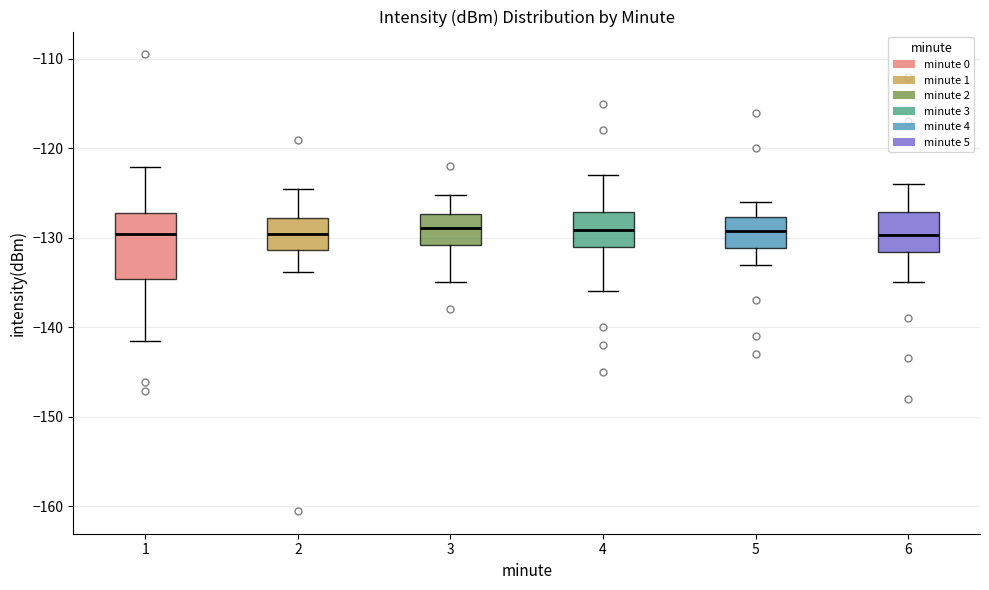

Reading left to right, read every box against the y-axis: the position of its median line, the range the box covers, and the ends of its whiskers. The values are not printed on the chart, so give them approximately, as read against the axis.

1: median -130, box -135 to -127, whiskers -142 to -122
2: median -130, box -131 to -128, whiskers -134 to -125
3: median -129, box -131 to -127, whiskers -135 to -125
4: median -129, box -131 to -127, whiskers -136 to -123
5: median -129, box -131 to -128, whiskers -133 to -126
6: median -130, box -132 to -127, whiskers -135 to -124